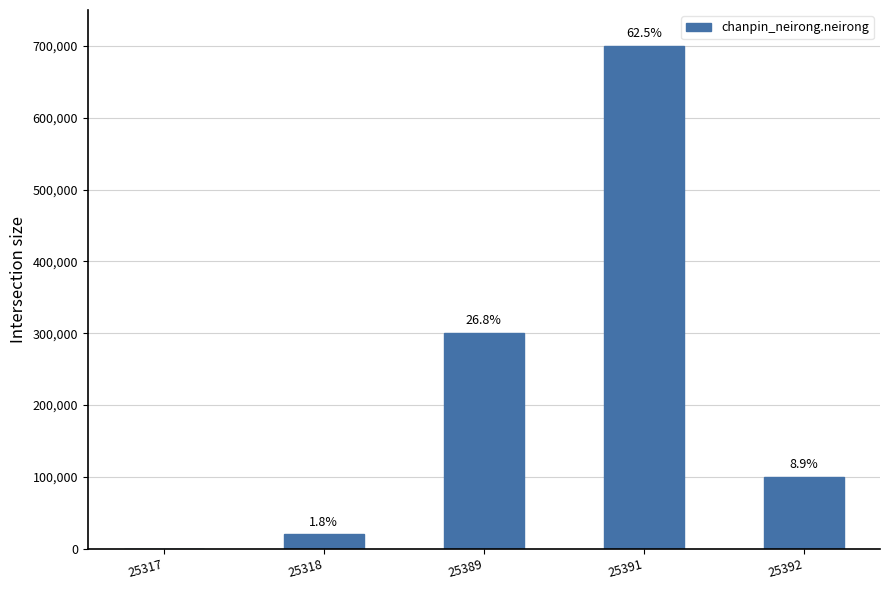

What is the average value?

224000